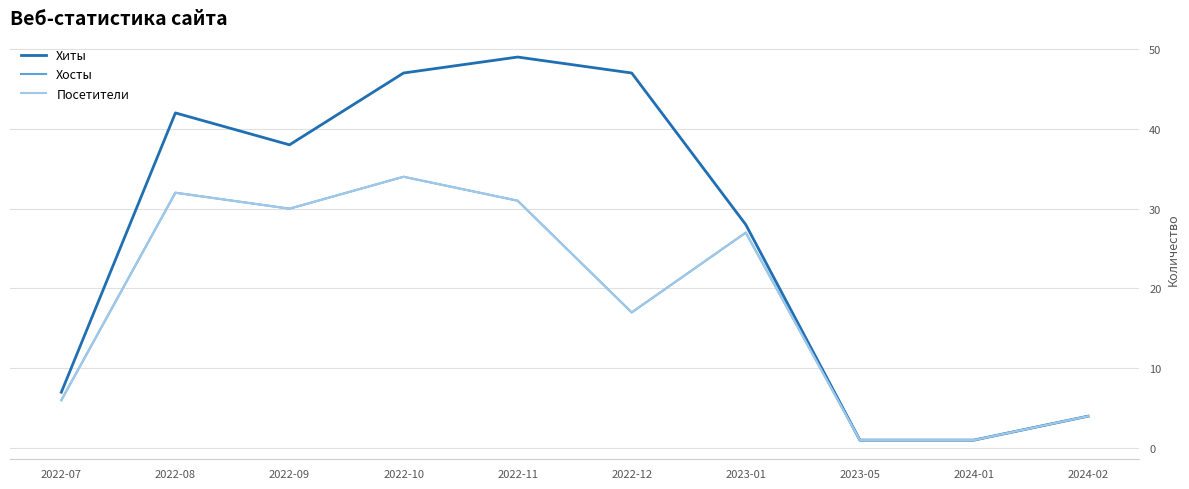

Where does the Хосты series first go above 27?

2022-08